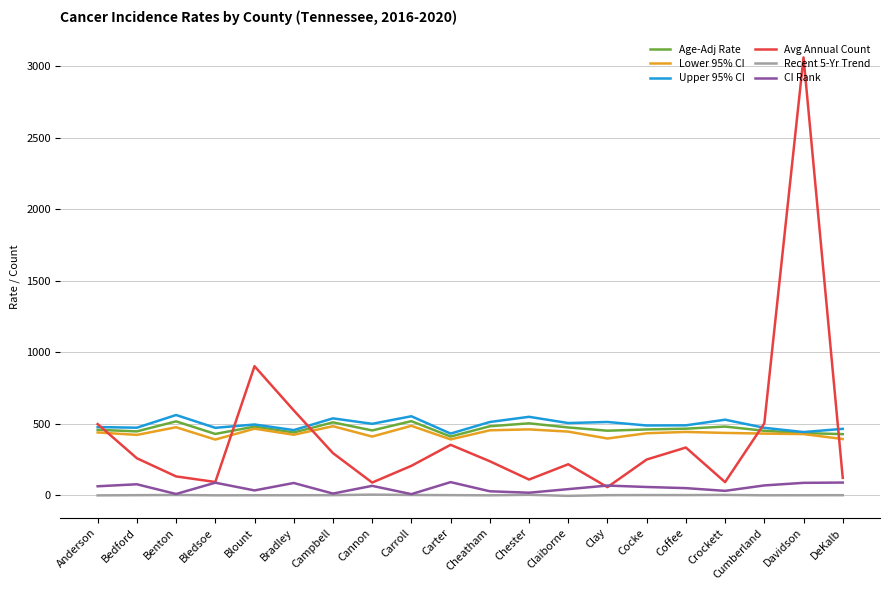

What is the maximum value for CI Rank?

91.0